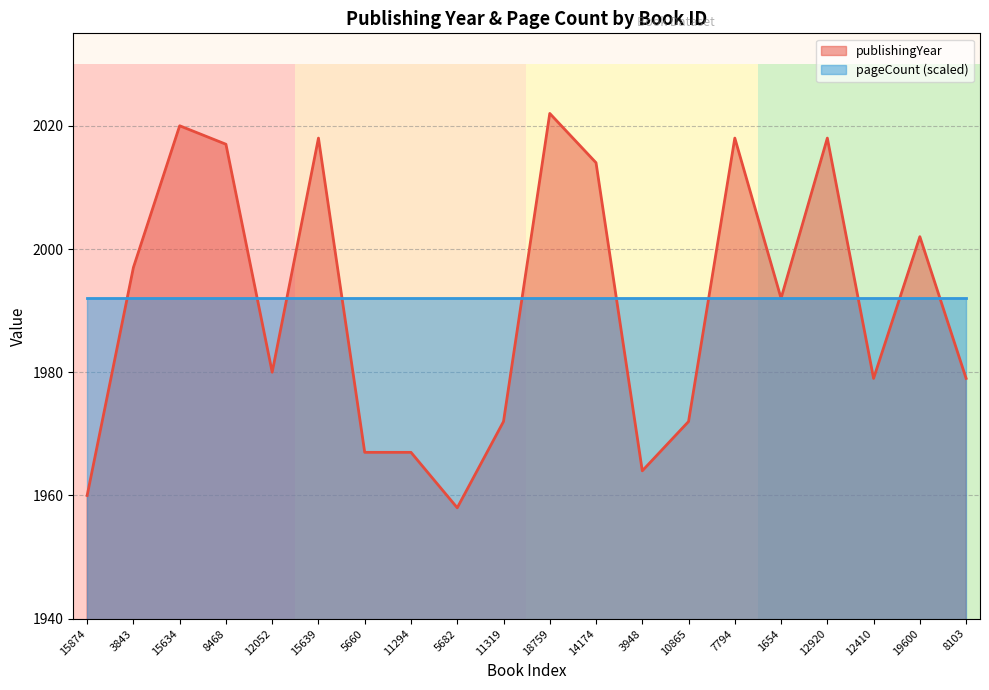

Where does the data first go above 1992?

3843